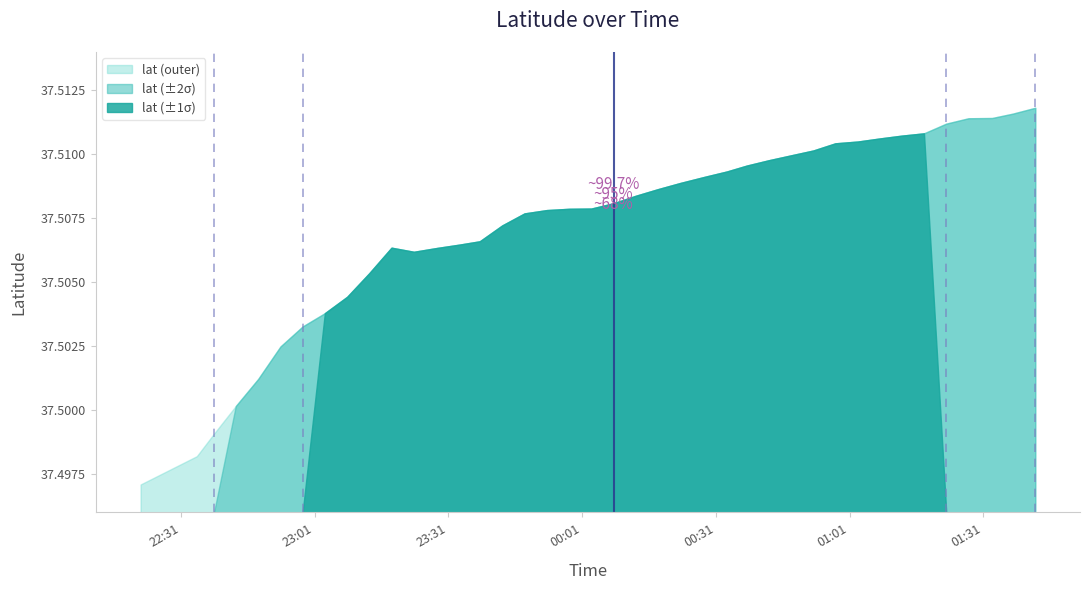

What is the approximate value at 2019-05-27 00:13:03?

37.5